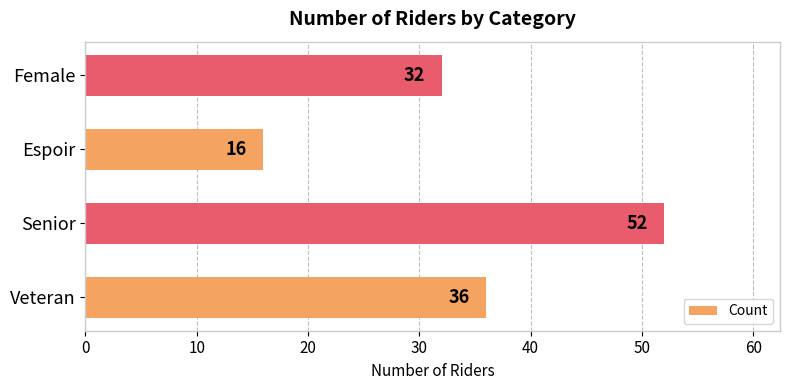

How many values are between 32 and 52?

3